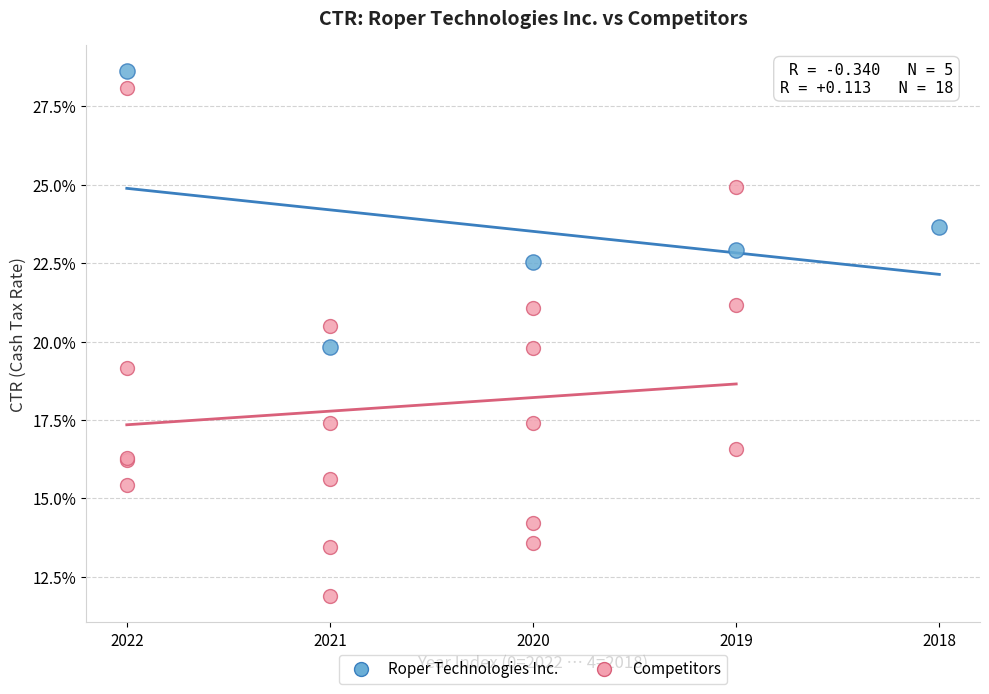

Which series has the widest spread of Y values?

Competitors